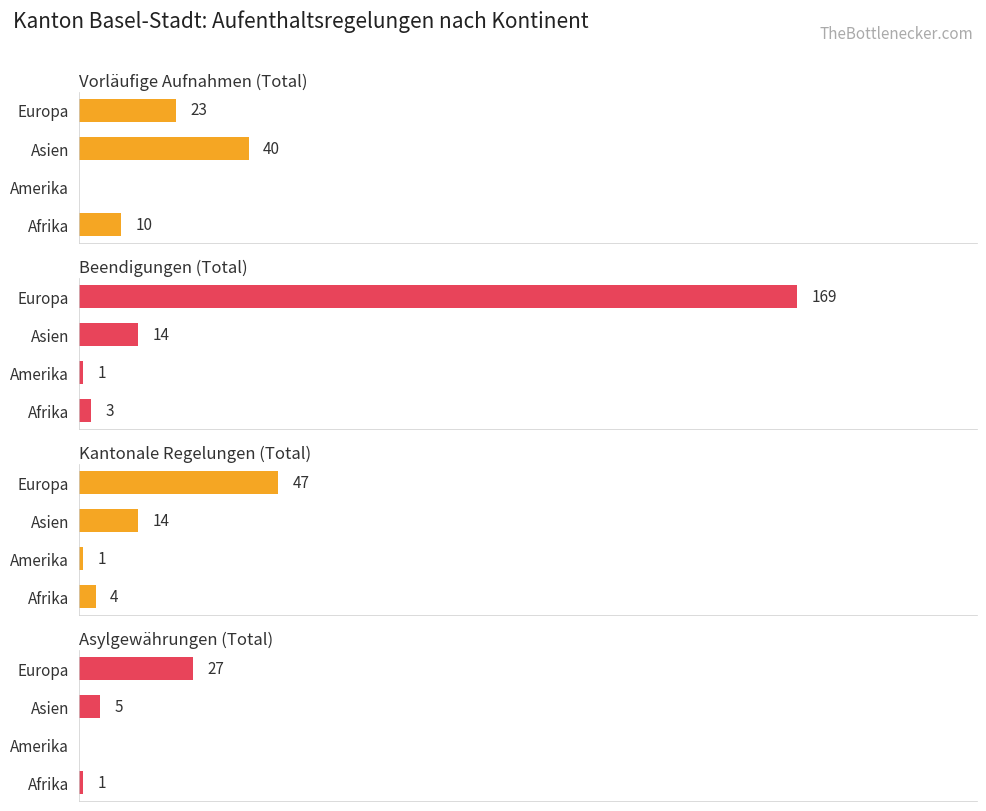

Which series has the largest total across all categories?

Beendigungen (Total)